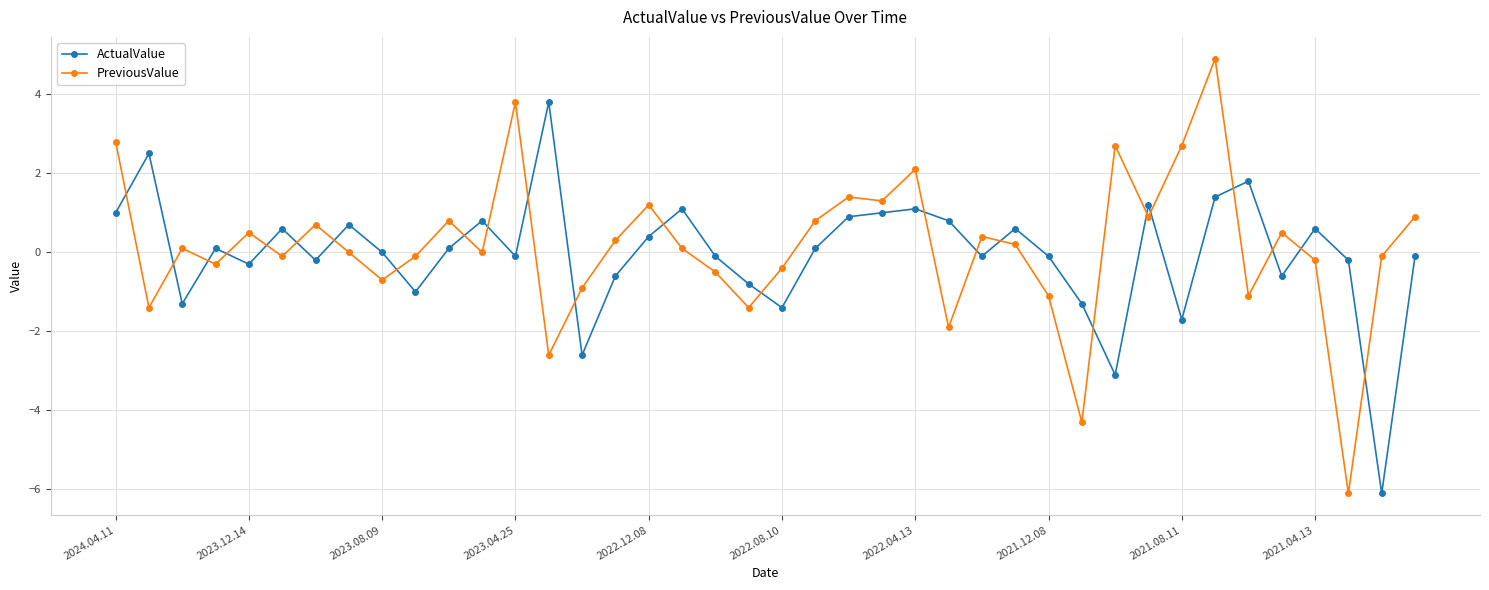

What is the difference between the maximum and second lowest values in the PreviousValue series?

9.2